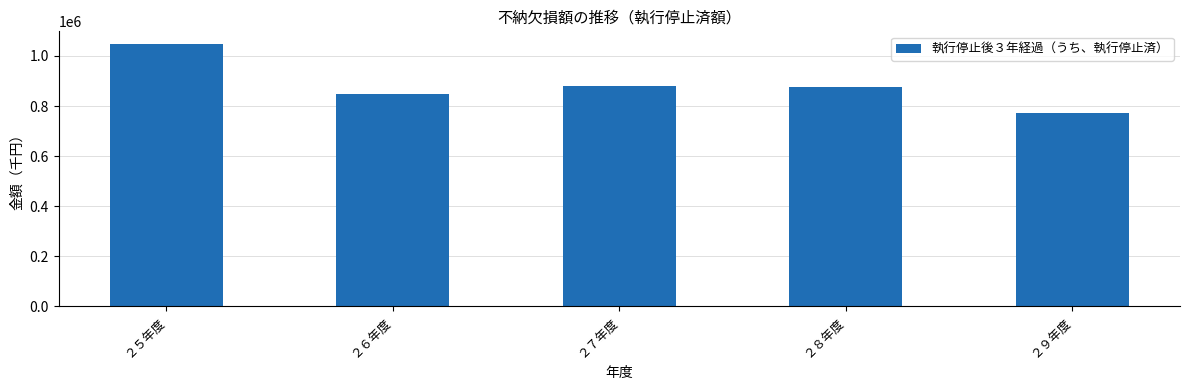

Where does the data first go above 876623?

２５年度